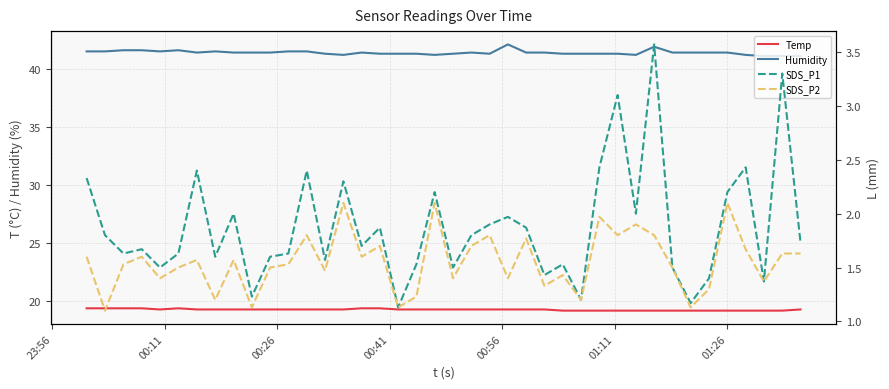

How many Humidity values are between 41 and 42?

39